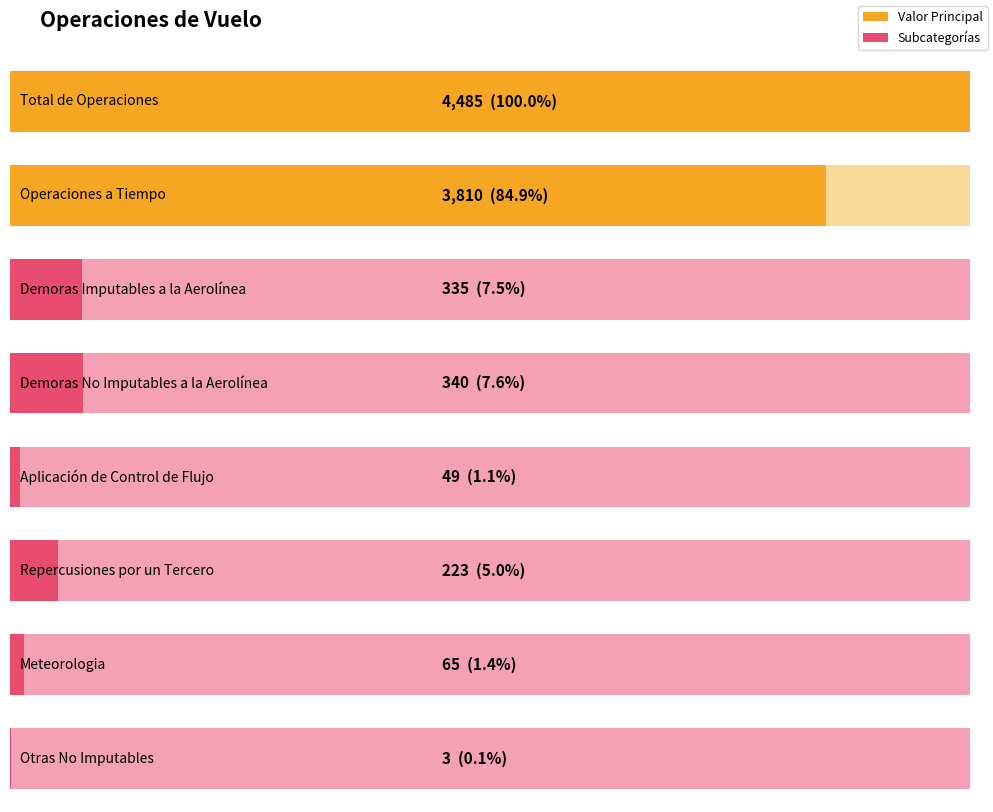

What is the greatest value displayed?

4485